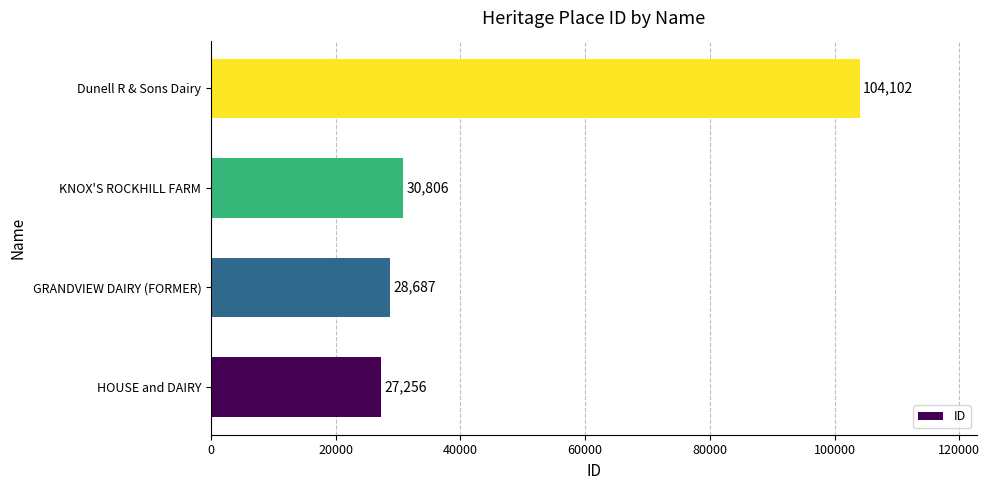

The chart shows a value of 40002 at GRANDVIEW DAIRY (FORMER). True or false?

False